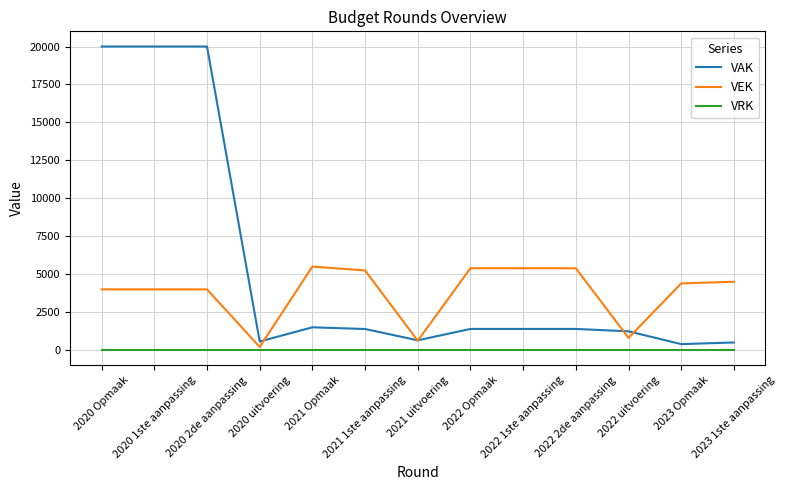

What is the maximum value shown in the chart?

20000